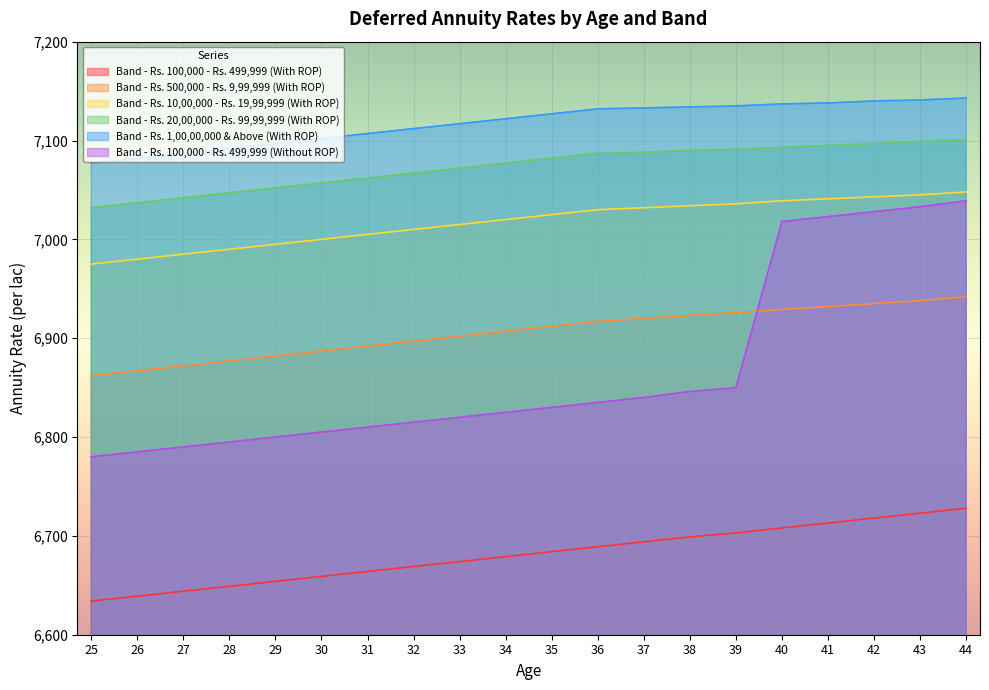

What are all the series names shown in the legend?

Band - Rs. 100,000 - Rs. 499,999 (With ROP), Band - Rs. 500,000 - Rs. 9,99,999 (With ROP), Band - Rs. 10,00,000 - Rs. 19,99,999 (With ROP), Band - Rs. 20,00,000 - Rs. 99,99,999 (With ROP), Band - Rs. 1,00,00,000 & Above (With ROP), Band - Rs. 100,000 - Rs. 499,999 (Without ROP)